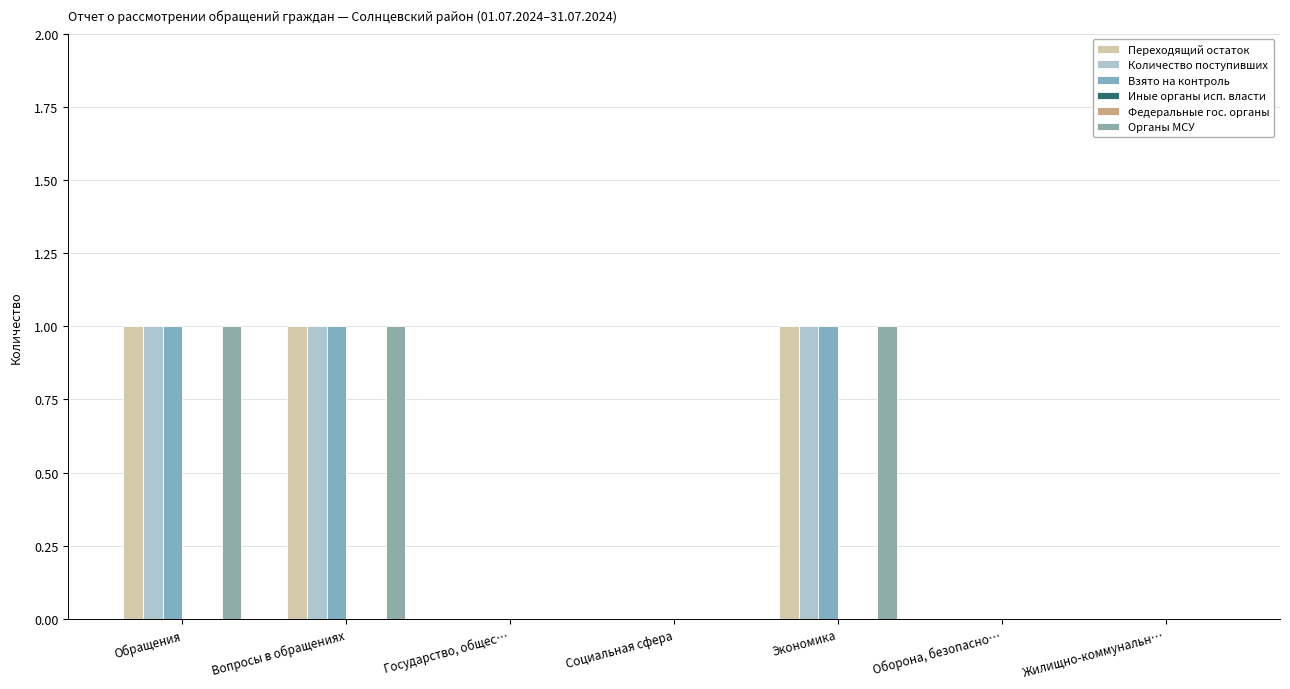

Reading left to right, extract all data points from this chart.

Переходящий остаток: 1	1	0	0	1	0	0
Количество поступивших: 1	1	0	0	1	0	0
Взято на контроль: 1	1	0	0	1	0	0
Иные органы исп. власти: 0	0	0	0	0	0	0
Федеральные гос. органы: 0	0	0	0	0	0	0
Органы МСУ: 1	1	0	0	1	0	0